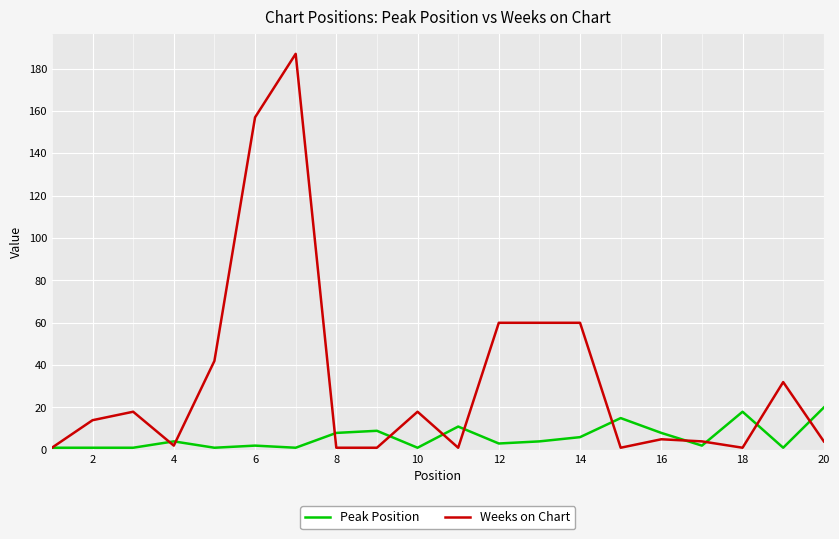

Which series has the largest total across all categories?

Weeks on Chart